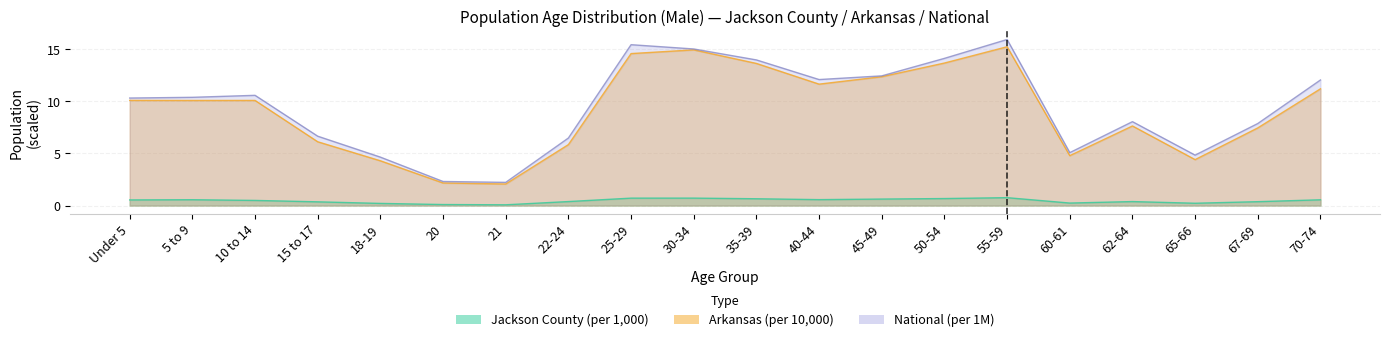

Reading left to right, what are all the values shown in this chart?

Jackson County: 0.5	0.6	0.5	0.4	0.2	0.1	0.1	0.4	0.7	0.7	0.7	0.6	0.6	0.7	0.8	0.2	0.4	0.2	0.4	0.6
Arkansas: 10.1	10.1	10.1	6.1	4.3	2.2	2.1	5.8	14.6	14.9	13.6	11.7	12.4	13.7	15.2	4.8	7.6	4.4	7.5	11.2
National: 10.3	10.4	10.6	6.7	4.6	2.3	2.2	6.5	15.4	15.0	14.0	12.1	12.4	14.1	15.9	5.1	8.1	4.8	7.9	12.1